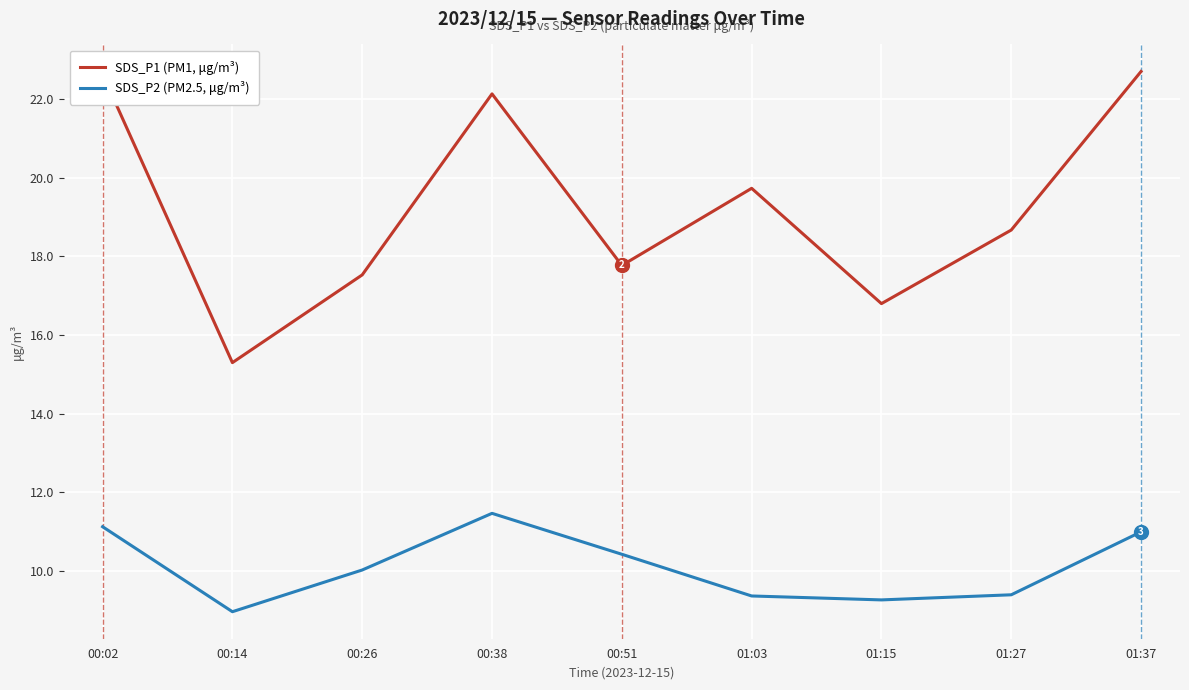

List the series in order of their overall mean, highest first.

SDS_P1 (PM1, μg/m³), SDS_P2 (PM2.5, μg/m³)